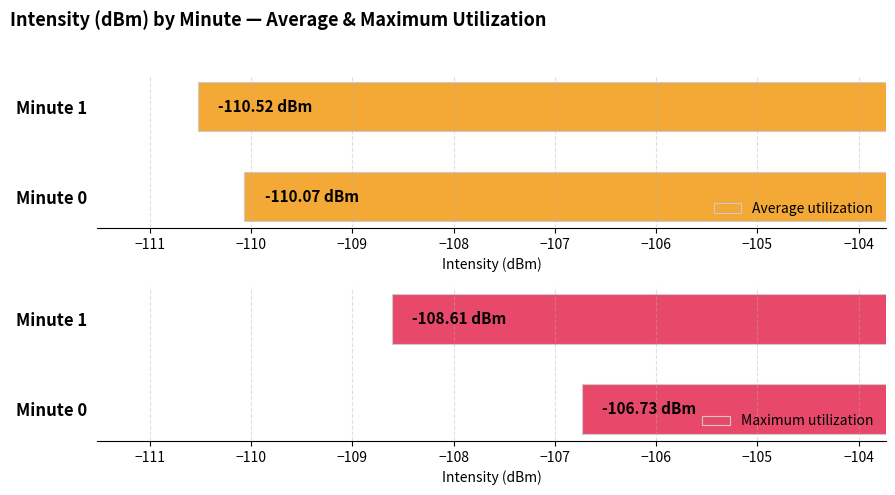

Does the chart contain stacked bars?

No